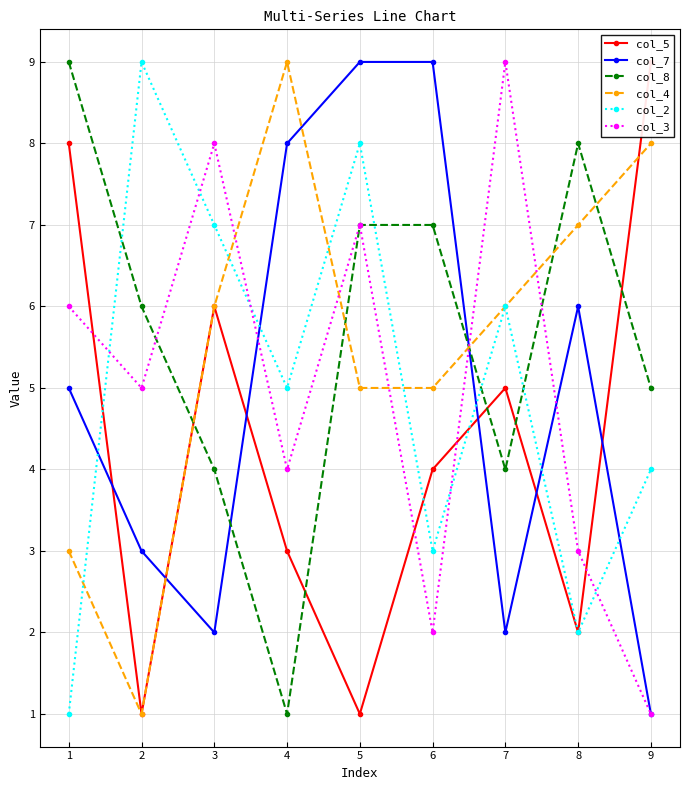

Rank the categories by col_8 value from highest to lowest.

1, 8, 5, 6, 2, 9, 3, 7, 4